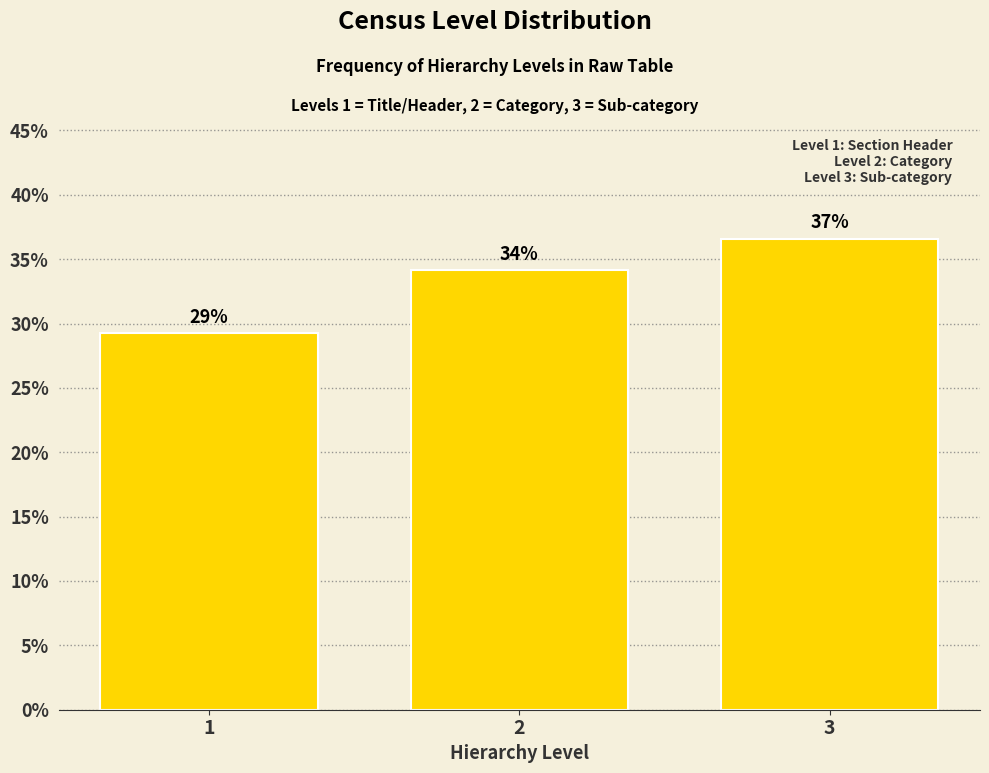

How many bars are there in total?

3